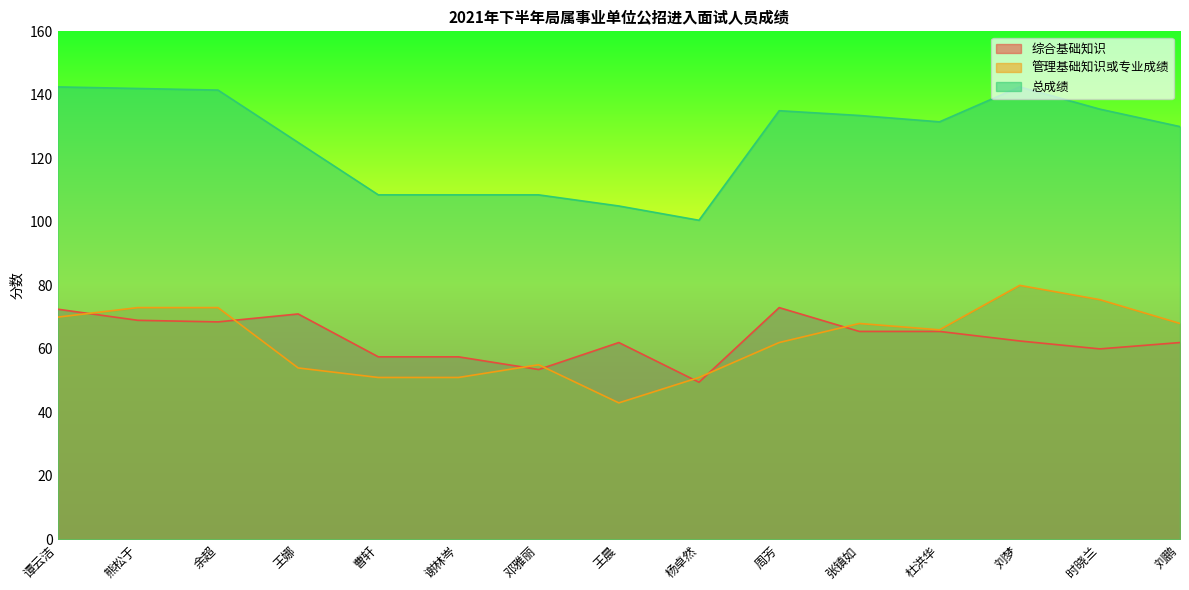

Which series has the largest range (max minus min)?

总成绩